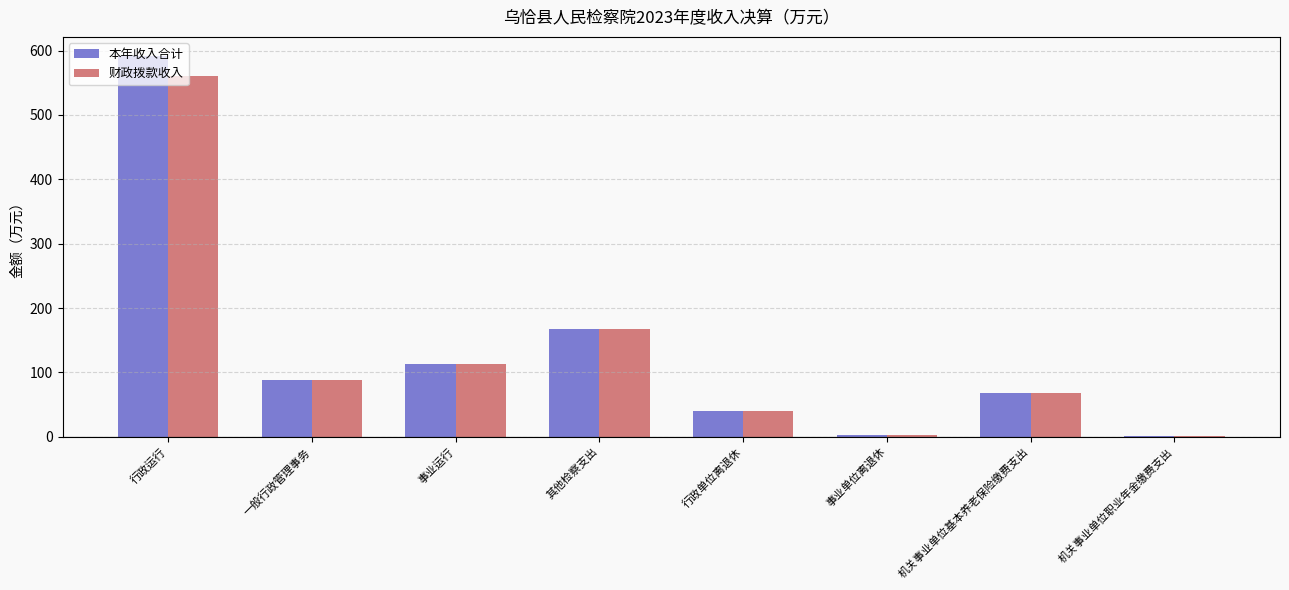

What is the sum of all 本年收入合计 values?

1073.6